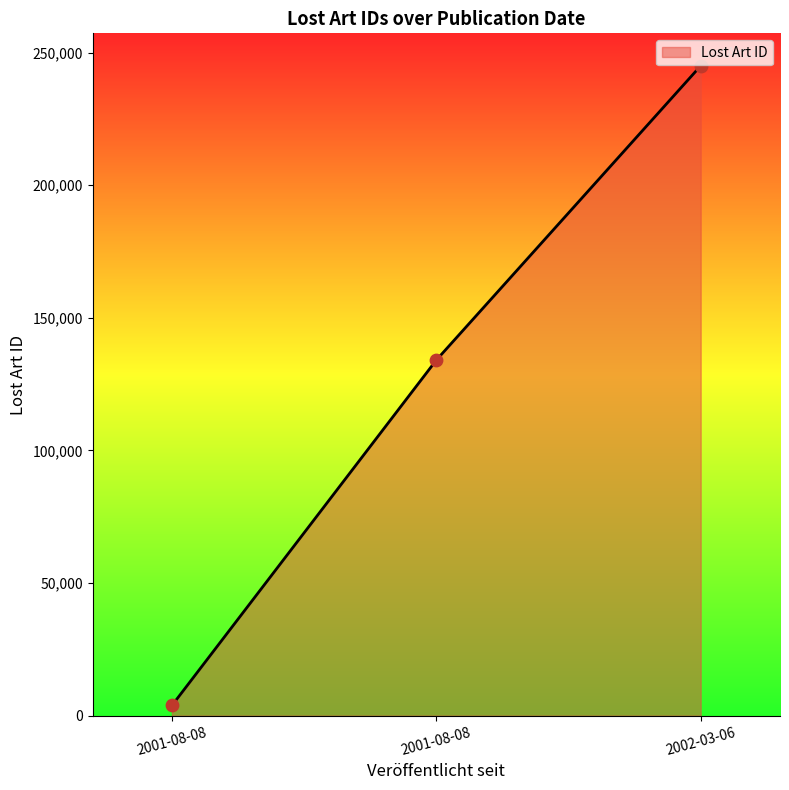

Does the chart have visible grid lines?

No